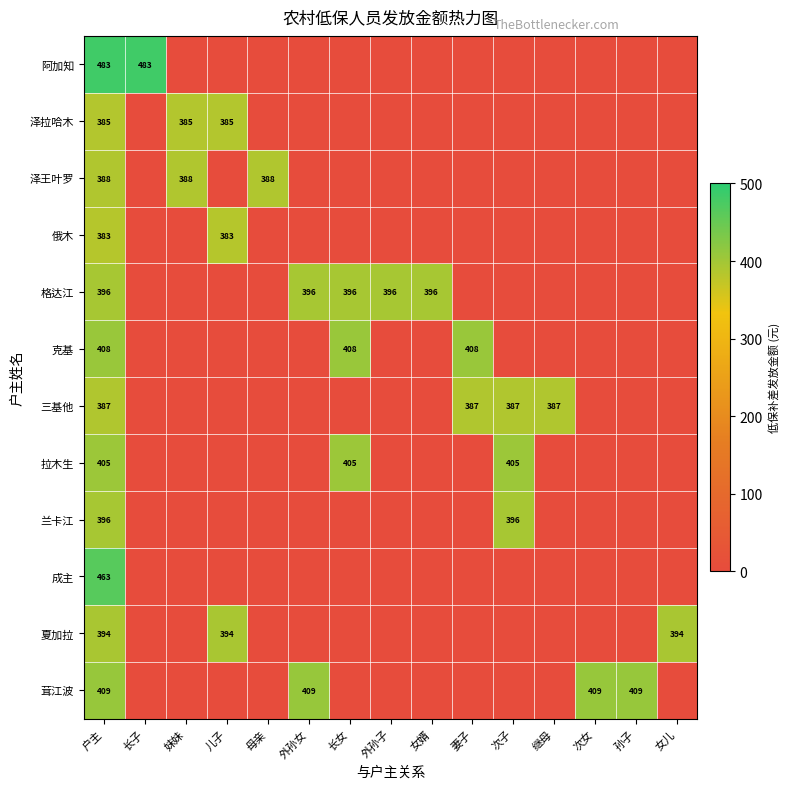

Which has a higher value, 女婿 or 外孙女?

女婿